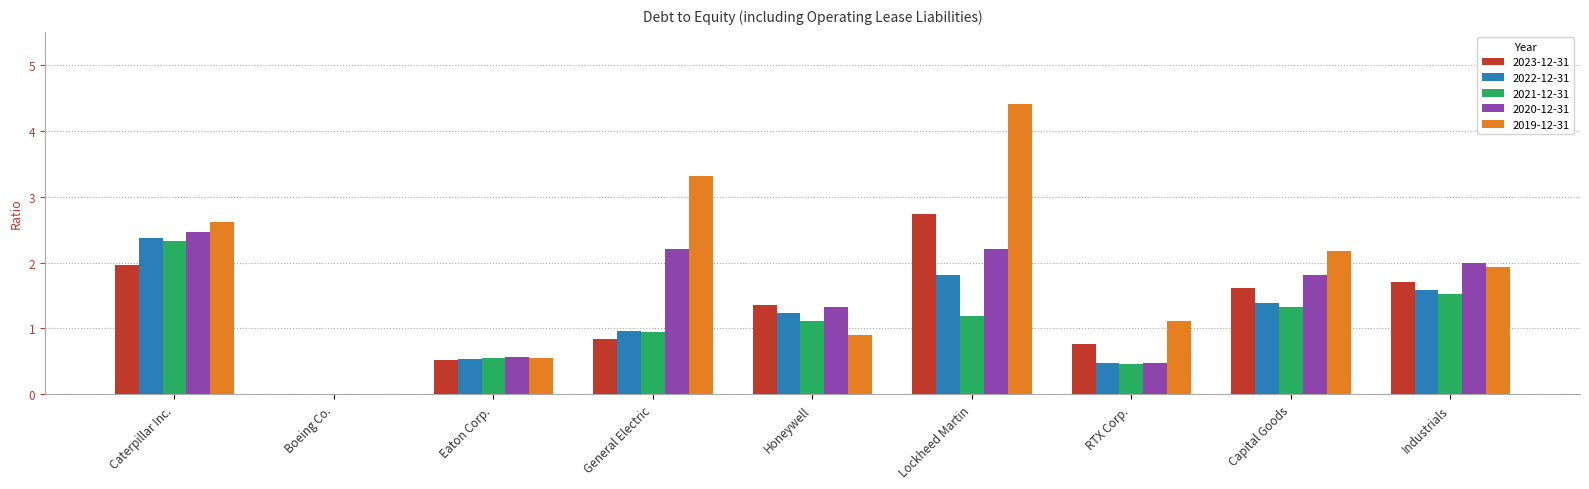

Between Eaton Corp. and Industrials, which series saw the biggest shift?

2020-12-31